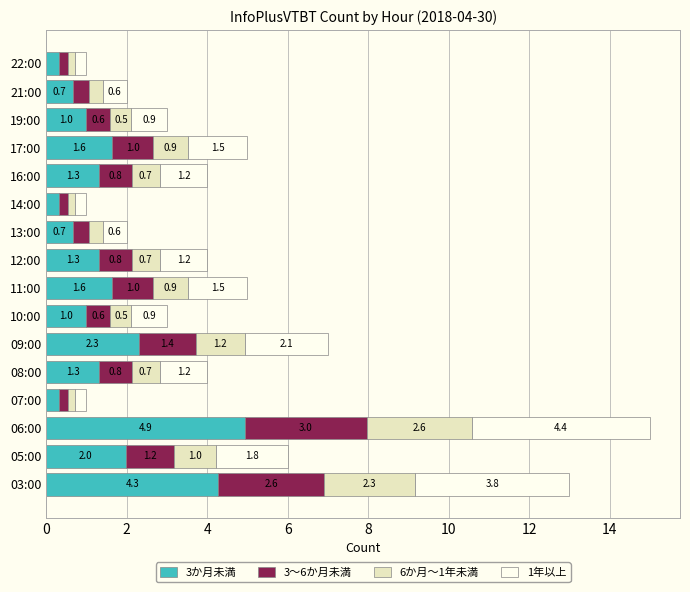

What are all the series names shown in the legend?

3か月未満, 3〜6か月未満, 6か月〜1年未満, 1年以上